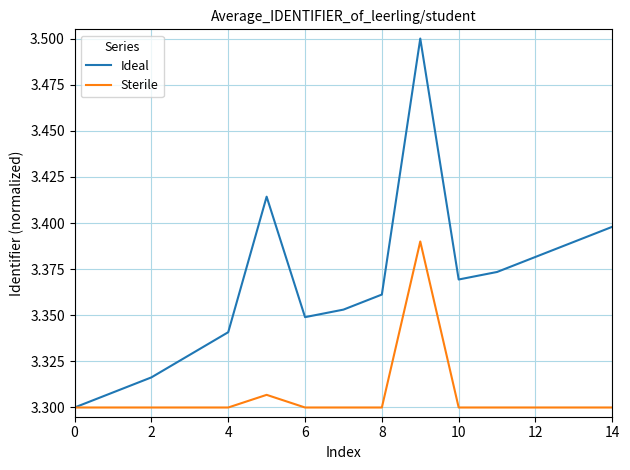

Which series has the widest spread of values?

Ideal